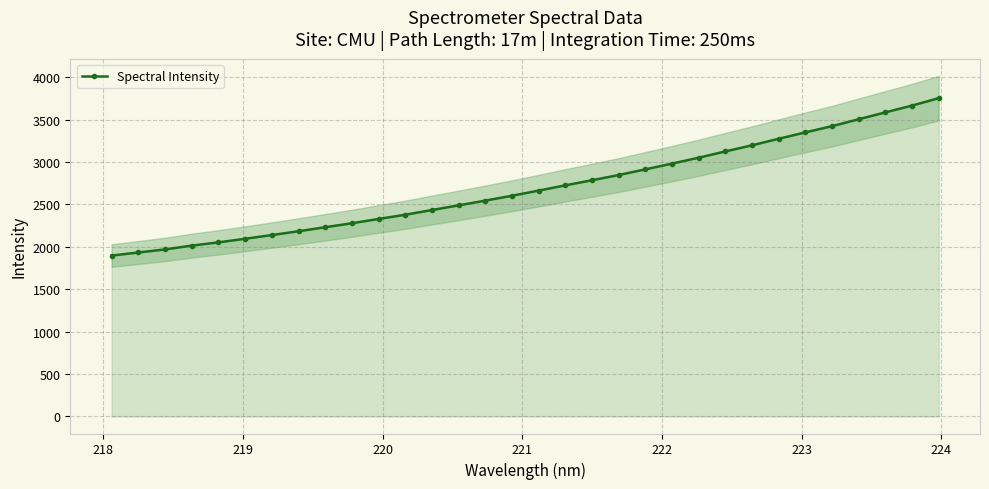

What is the maximum value shown in the chart?

3753.0